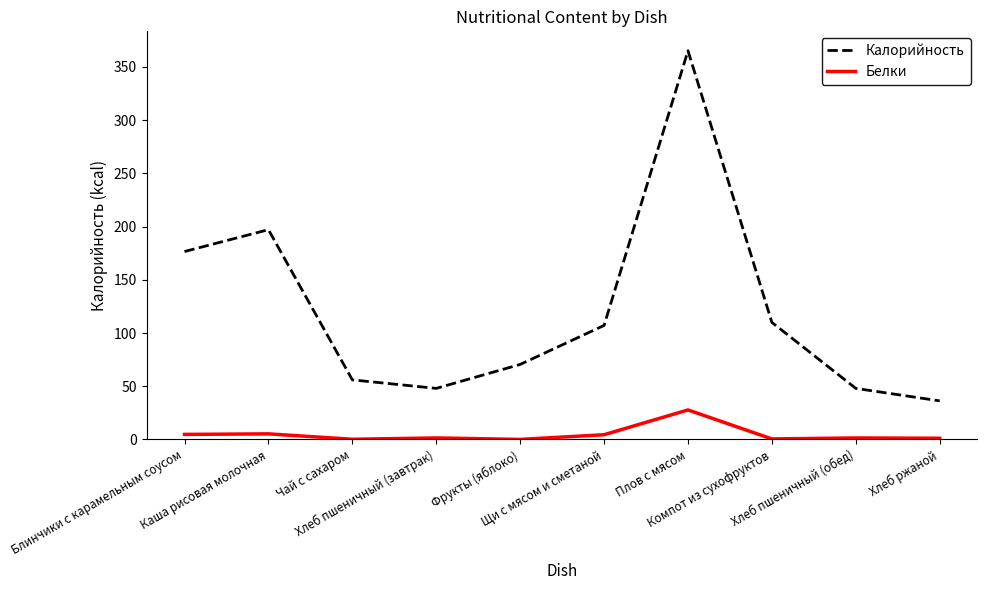

What is the lowest value of the Калорийность series?

36.3